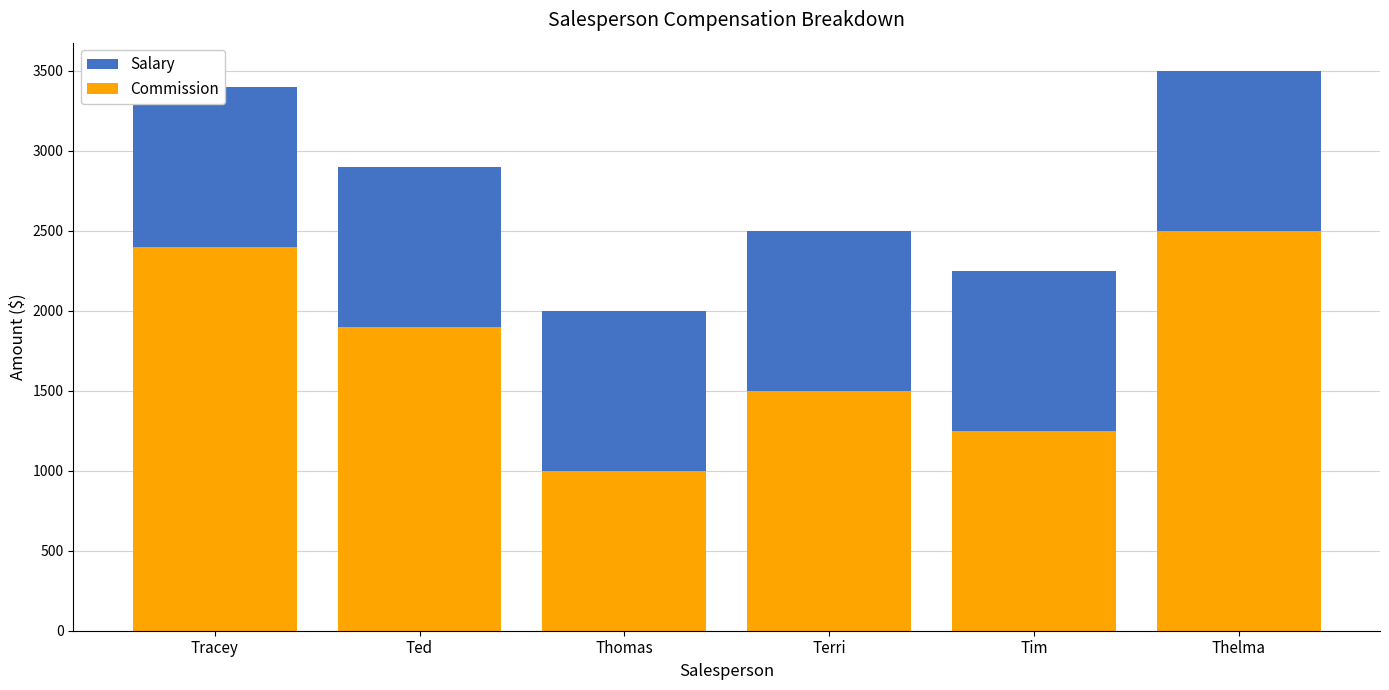

The Commission series shows 1000 at Thomas. True or false?

True